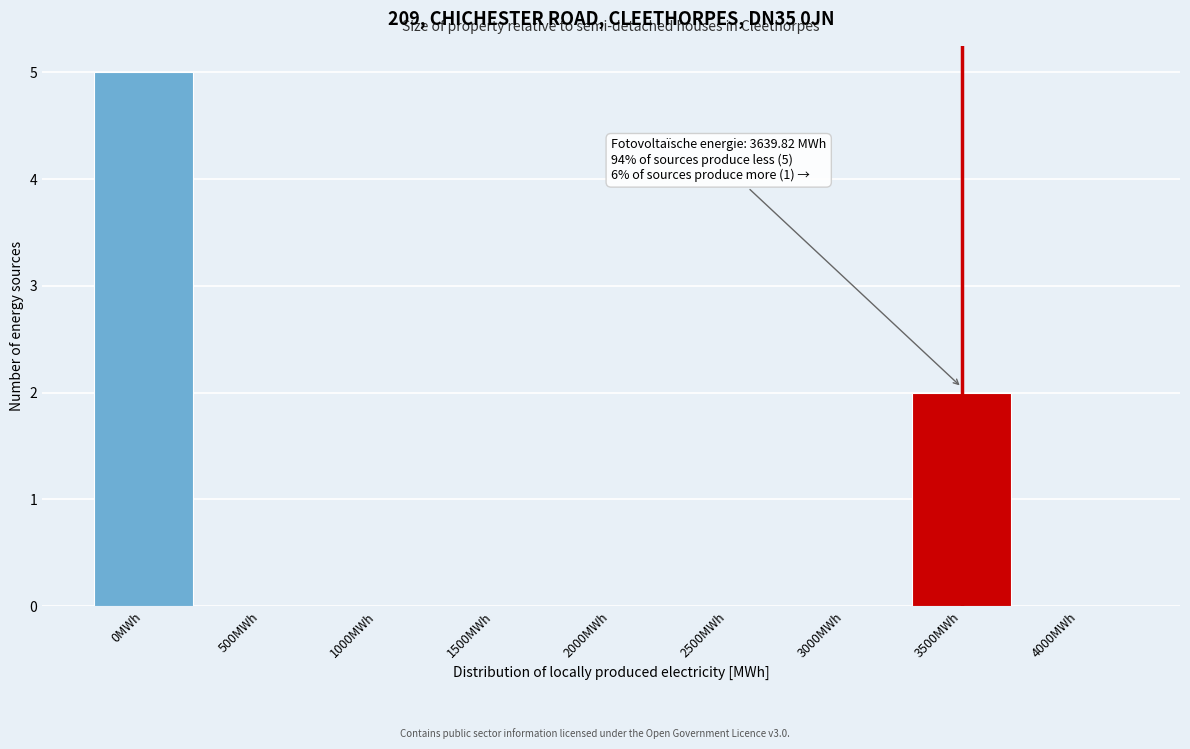

Reading left to right, list all the values displayed in this chart.

0MWh=5	500MWh=0	1000MWh=0	1500MWh=0	2000MWh=0	2500MWh=0	3000MWh=0	3500MWh=2	4000MWh=0